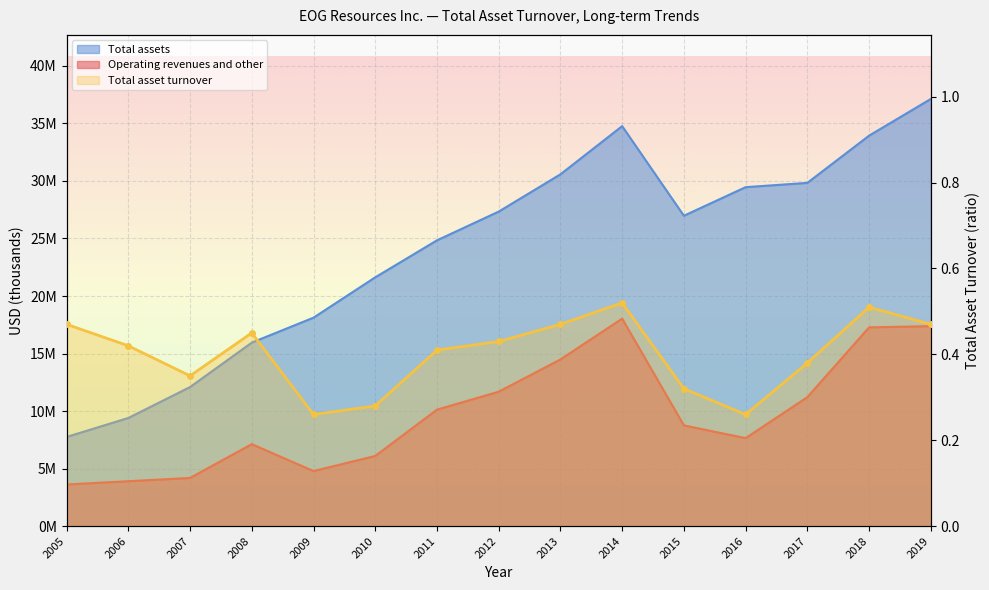

At which category does the data reach its first local peak?

2008